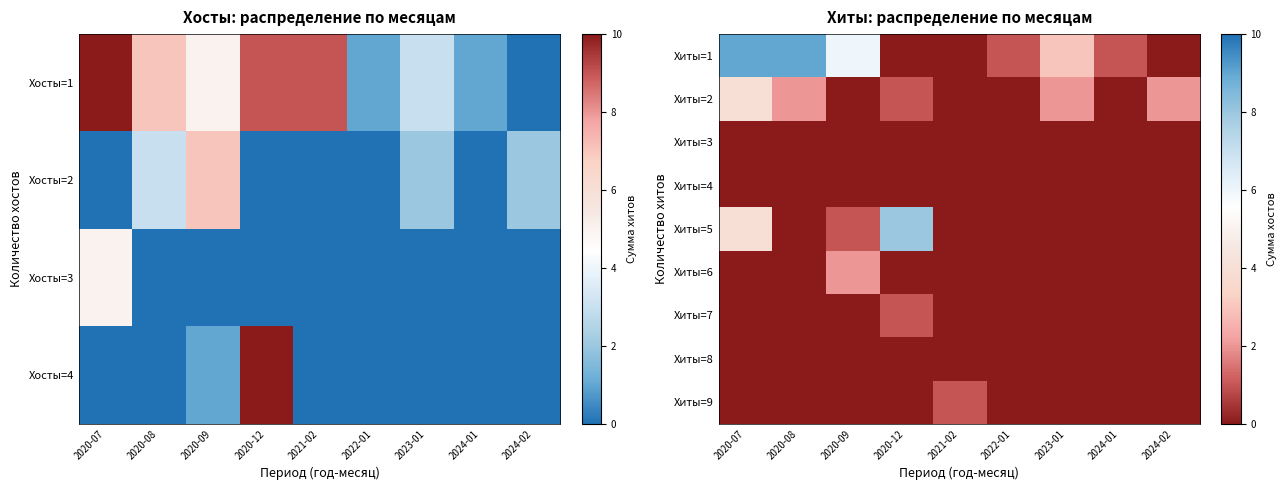

The row_6 series shows 1 at 2020-08. True or false?

False